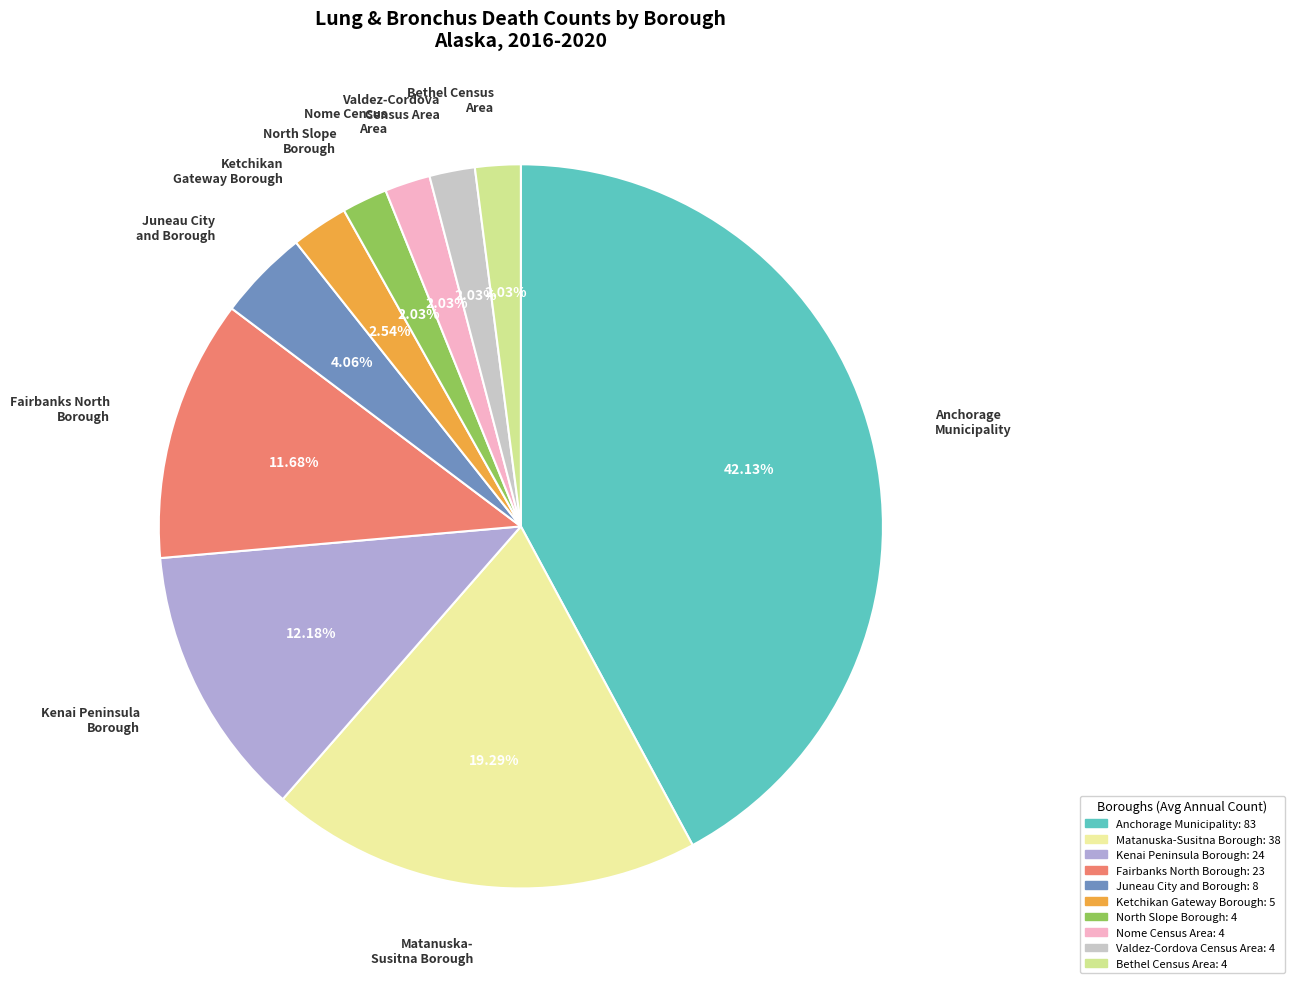

Which has a higher value, Valdez-Cordova Census Area or Nome Census Area?

Valdez-Cordova Census Area